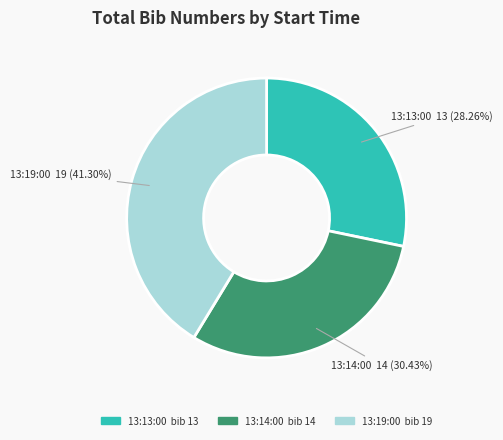

Is there a majority slice in this chart?

No